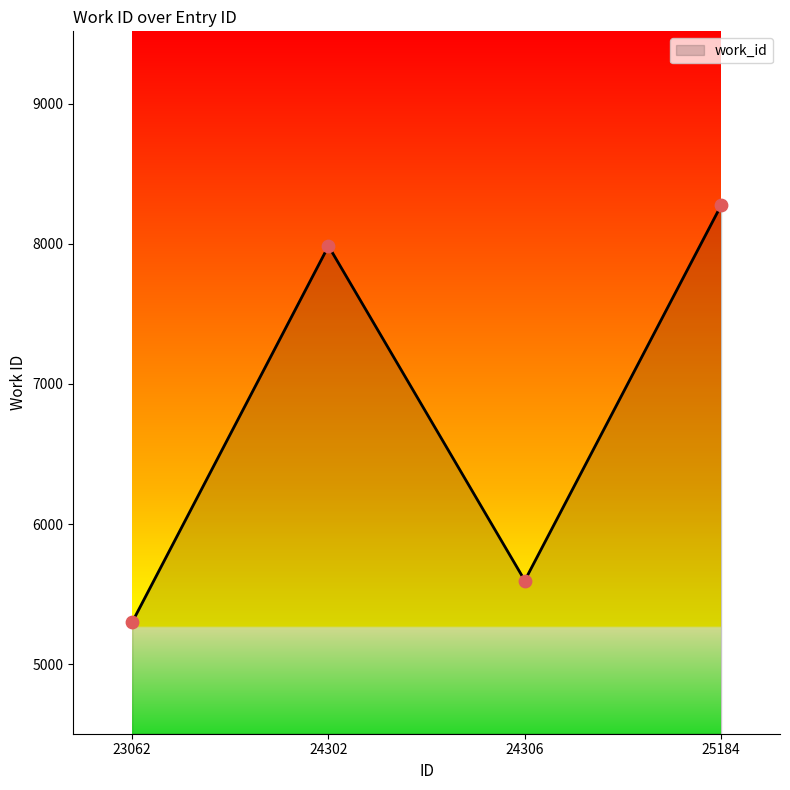

What is the change in value from 24302 to 25184?

+290